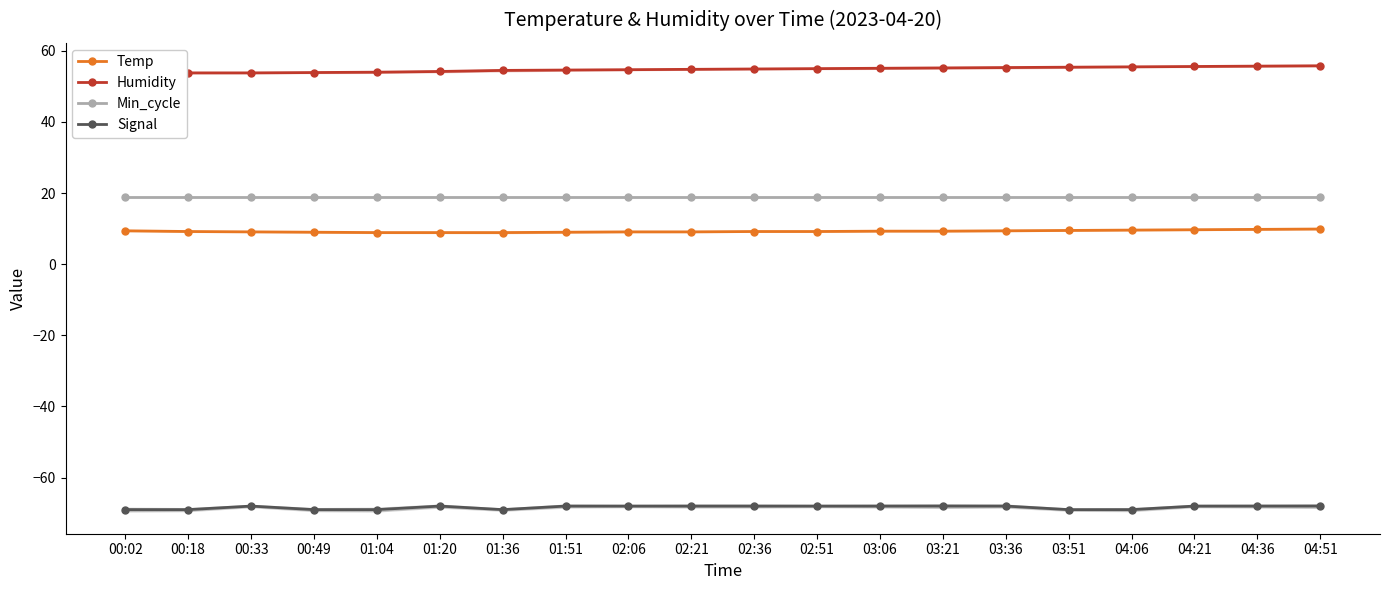

Reading left to right, list all the values displayed in this chart.

Temp: 9.4	9.2	9.1	9.0	8.9	8.9	8.9	9.0	9.1	9.1	9.2	9.2	9.3	9.3	9.4	9.5	9.6	9.7	9.8	9.9
Humidity: 53.6	53.8	53.8	53.9	54.0	54.2	54.5	54.6	54.7	54.8	54.9	55.0	55.1	55.2	55.3	55.4	55.5	55.6	55.7	55.8
Min_cycle: 19.0	19.0	19.0	19.0	19.0	19.0	19.0	19.0	19.0	19.0	19.0	19.0	19.0	19.0	19.0	19.0	19.0	19.0	19.0	19.0
Signal: -69.0	-69.0	-68.0	-69.0	-69.0	-68.0	-69.0	-68.0	-68.0	-68.0	-68.0	-68.0	-68.0	-68.0	-68.0	-69.0	-69.0	-68.0	-68.0	-68.0